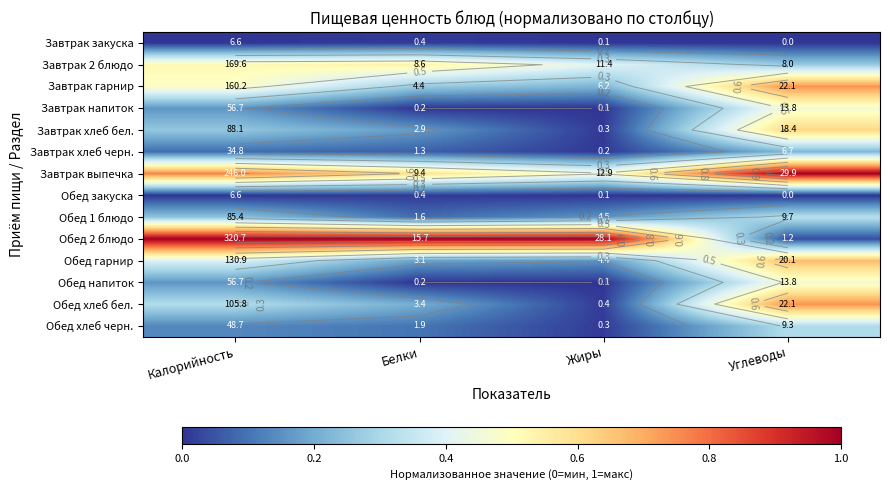

The Завтрак выпечка series shows 0.5 at Жиры. True or false?

True